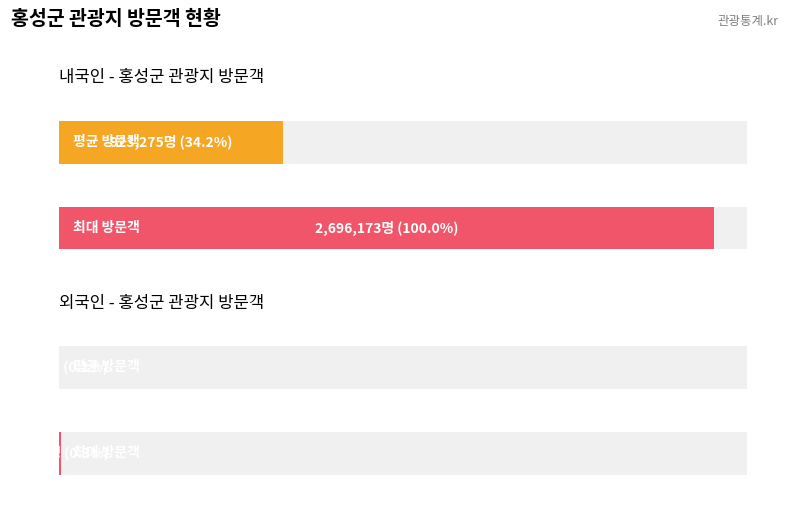

The 내국인 series shows 175749 at 김좌진장군생가. True or false?

True